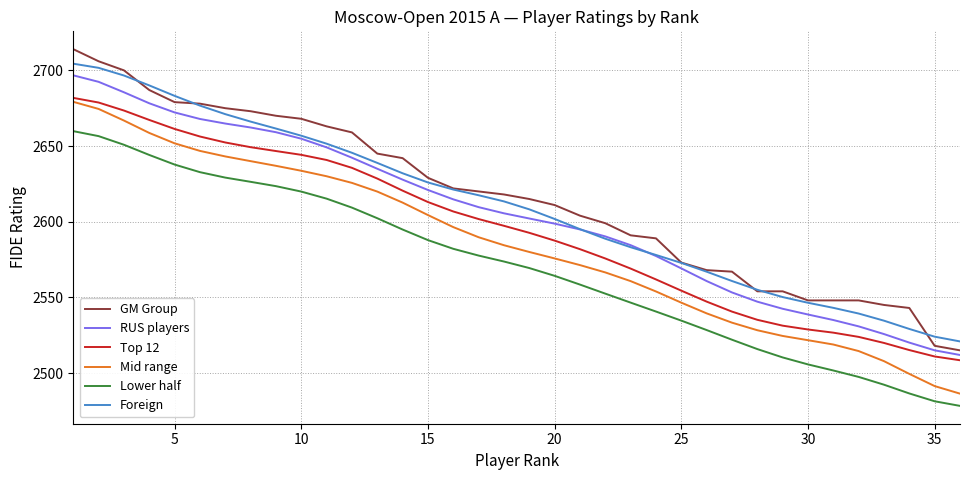

Which series has the largest range (max minus min)?

GM Group